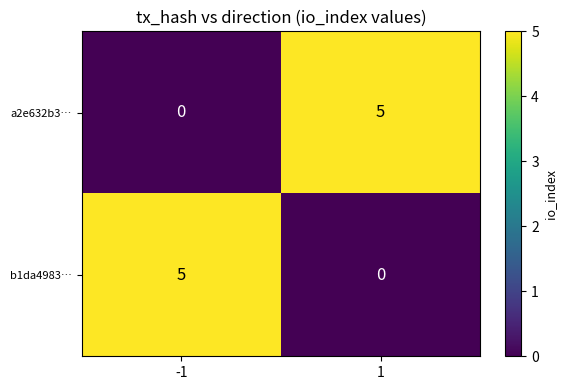

Is it true that a2e632b3… equals 5 at 1?

True